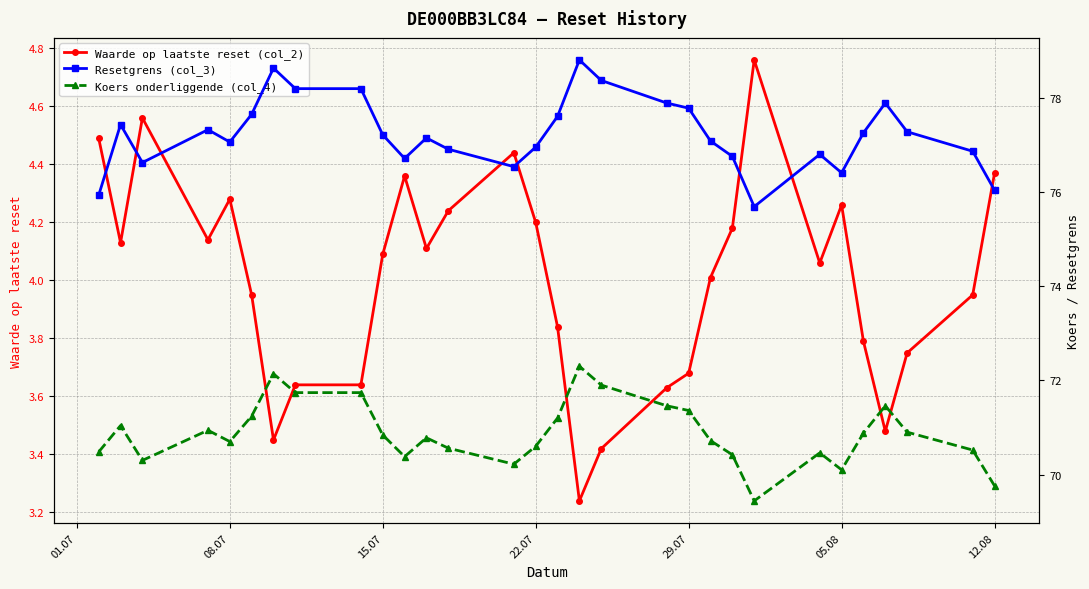

True or false: Koers onderliggende (col_4) and Waarde op laatste reset (col_2) intersect in this chart.

False